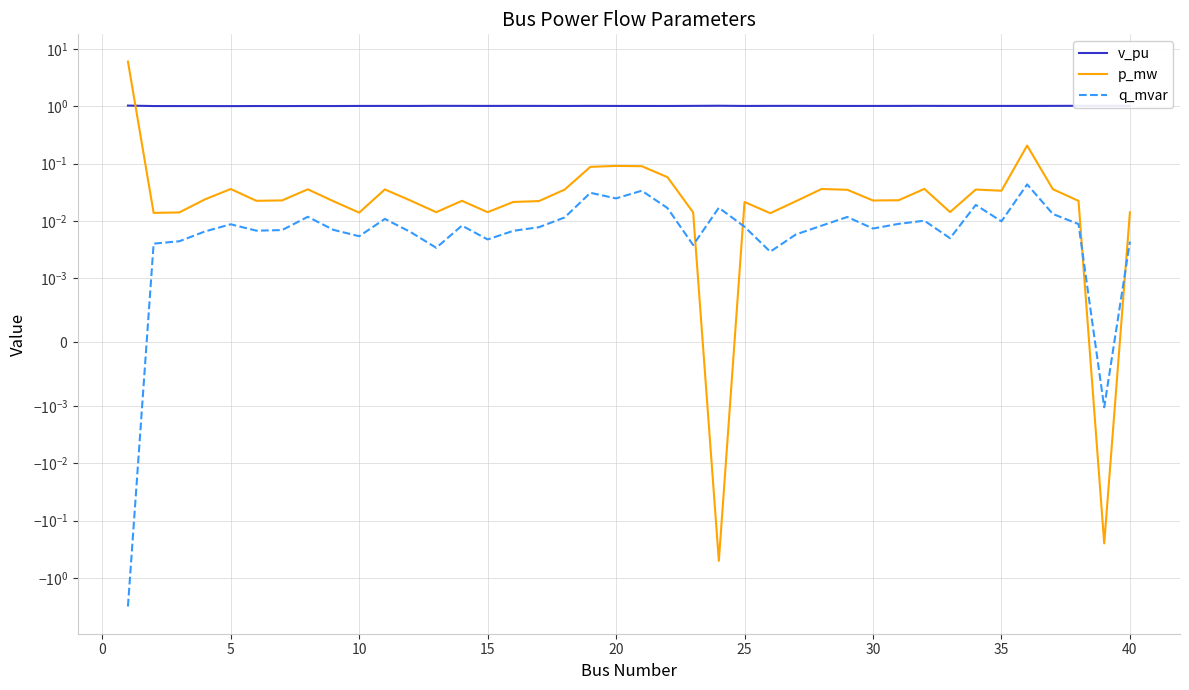

True or false: q_mvar has a value of 0.0 at 10.

False